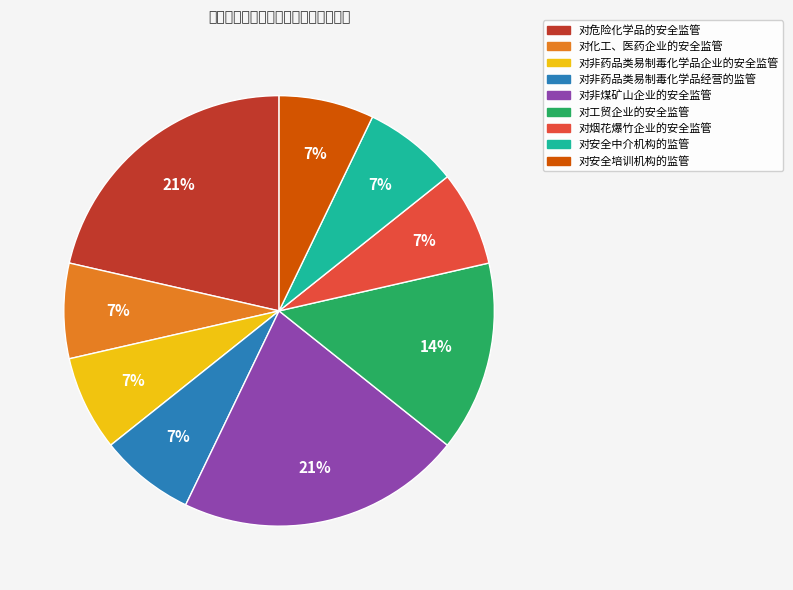

Between 对安全培训机构的监管 and 对非煤矿山企业的安全监管, which is larger?

对非煤矿山企业的安全监管